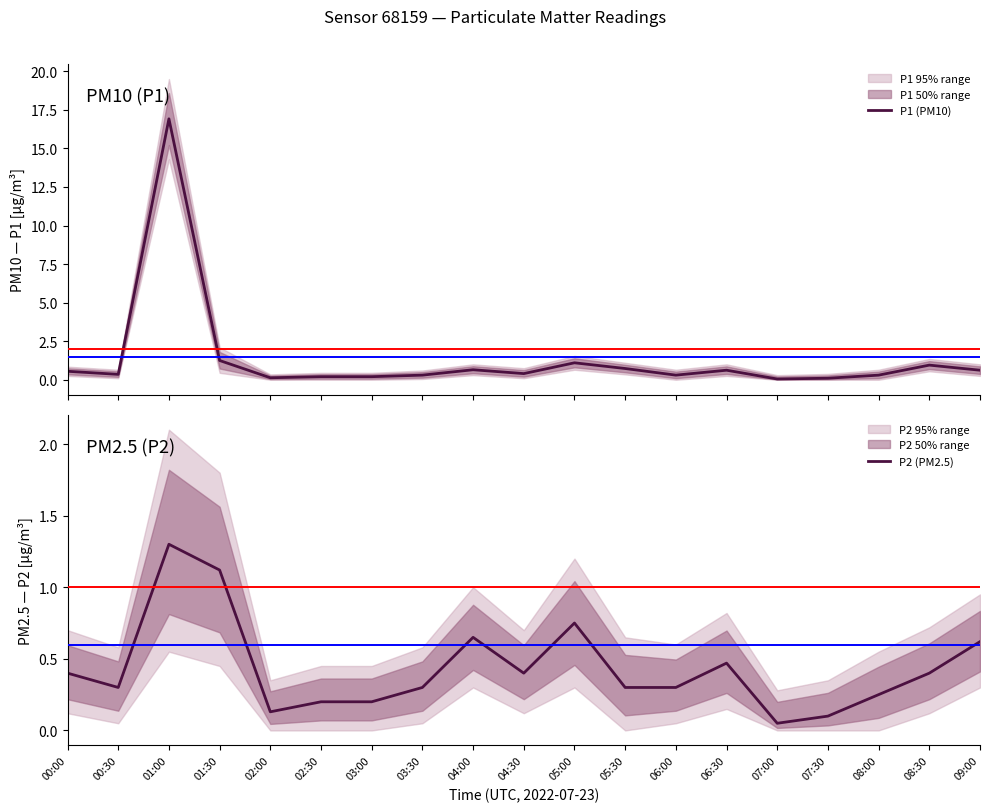

Is it true that P1 (PM10) equals 0.5 at 06:00?

False